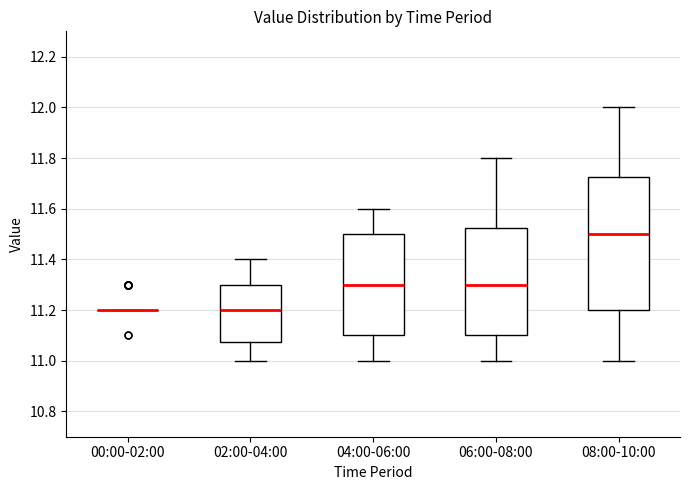

Comparing the boxes themselves (not the whiskers), which one is the tallest?

08:00-10:00